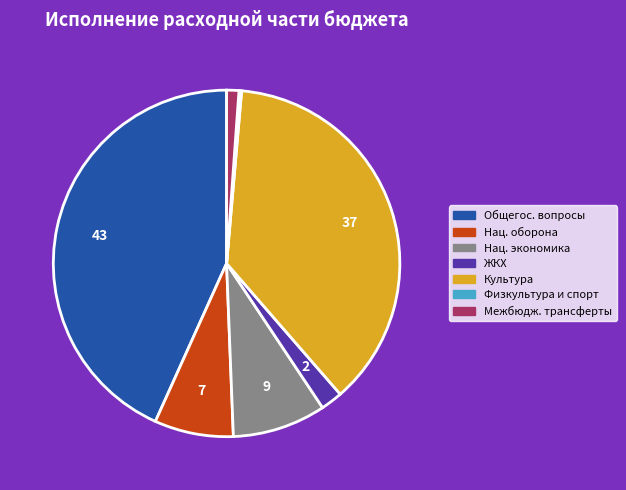

Is there any slice that represents more than half of the pie?

No